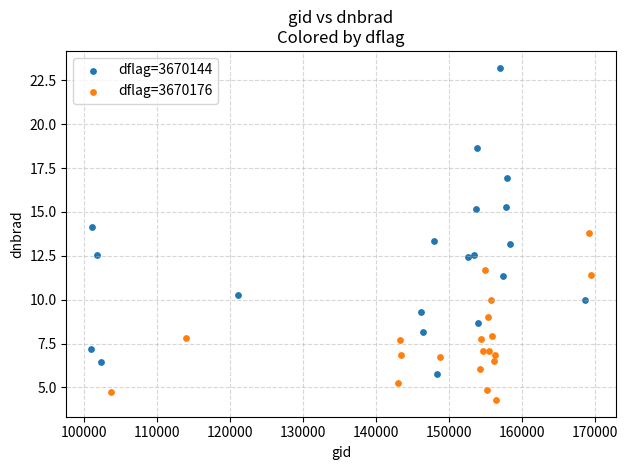

Which series has the largest Y range (max minus min)?

dflag=3670144